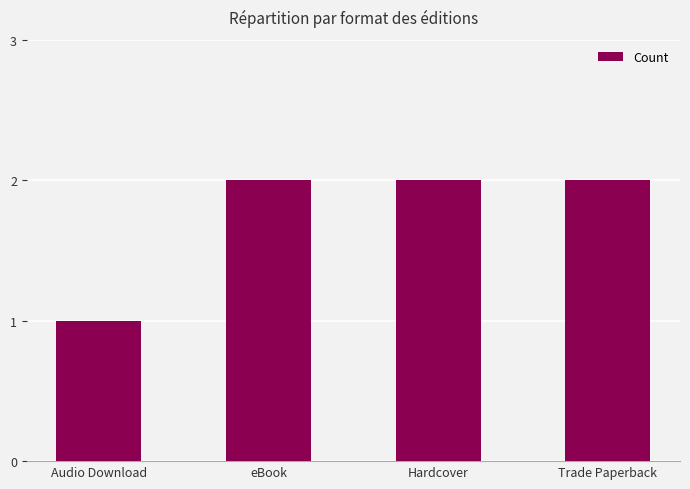

How many bars are there in total?

4